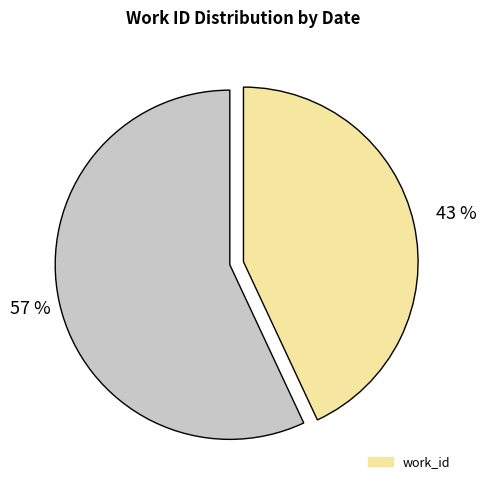

To the nearest percent, what is the average slice percentage?

50%